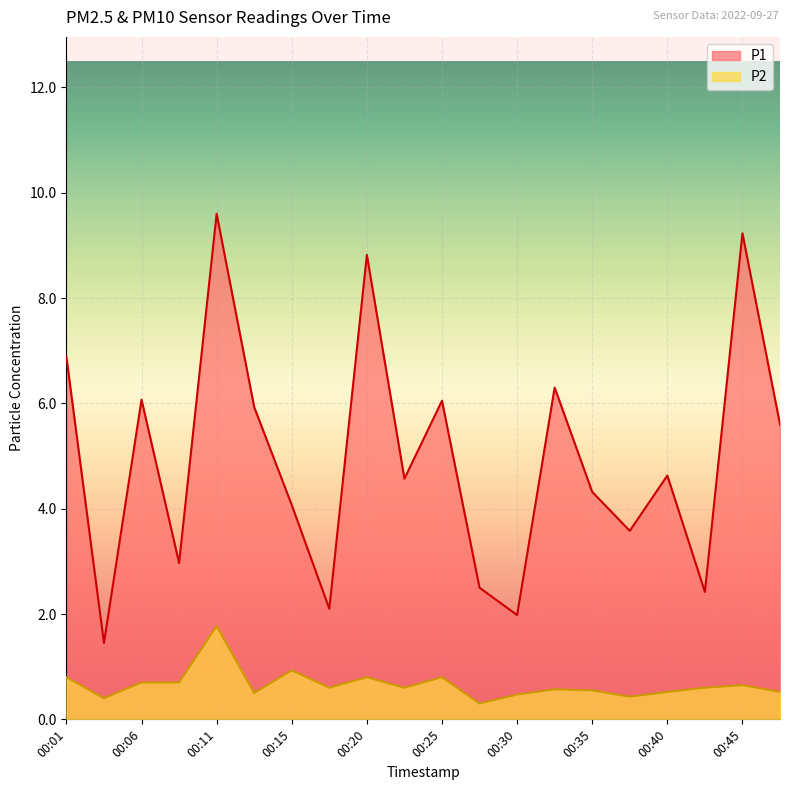

Reading left to right, extract all data points from this chart.

P1: 6.9	1.4	6.1	3.0	9.6	5.9	4.1	2.1	8.8	4.6	6.0	2.5	2.0	6.3	4.3	3.6	4.6	2.4	9.2	5.6
P2: 0.8	0.4	0.7	0.7	1.8	0.5	0.9	0.6	0.8	0.6	0.8	0.3	0.5	0.6	0.6	0.4	0.5	0.6	0.7	0.5